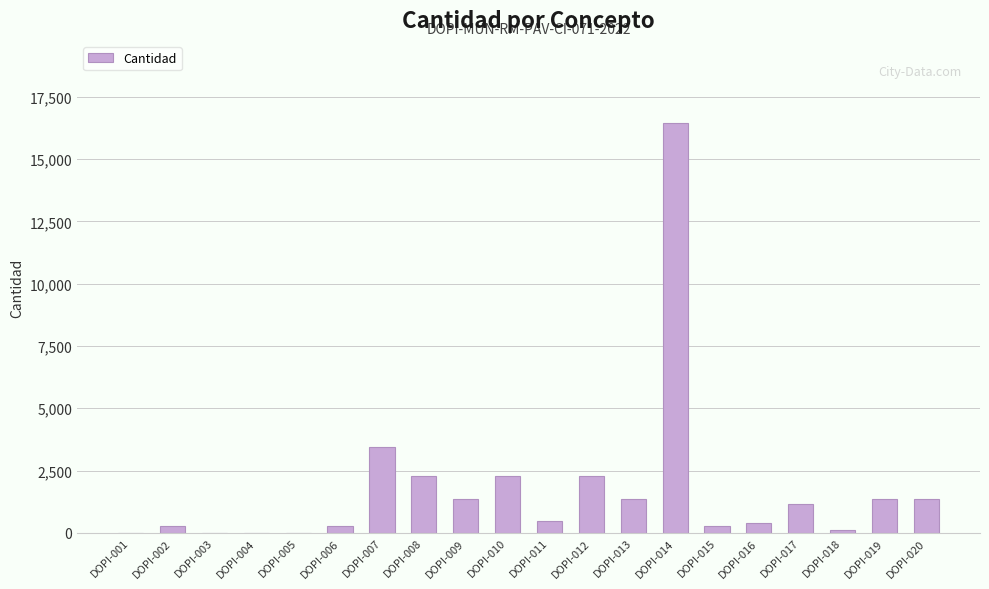

At which category does the chart reach its peak across all series?

DOPI-014